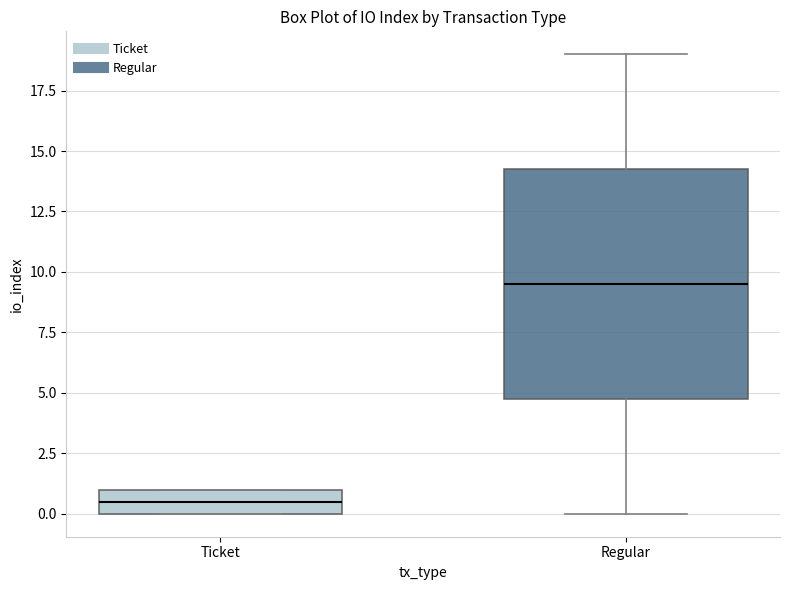

Where does the lower whisker of the box for Regular end on the y-axis? The values are not printed on the chart, so give them approximately, as read against the axis.

0.0